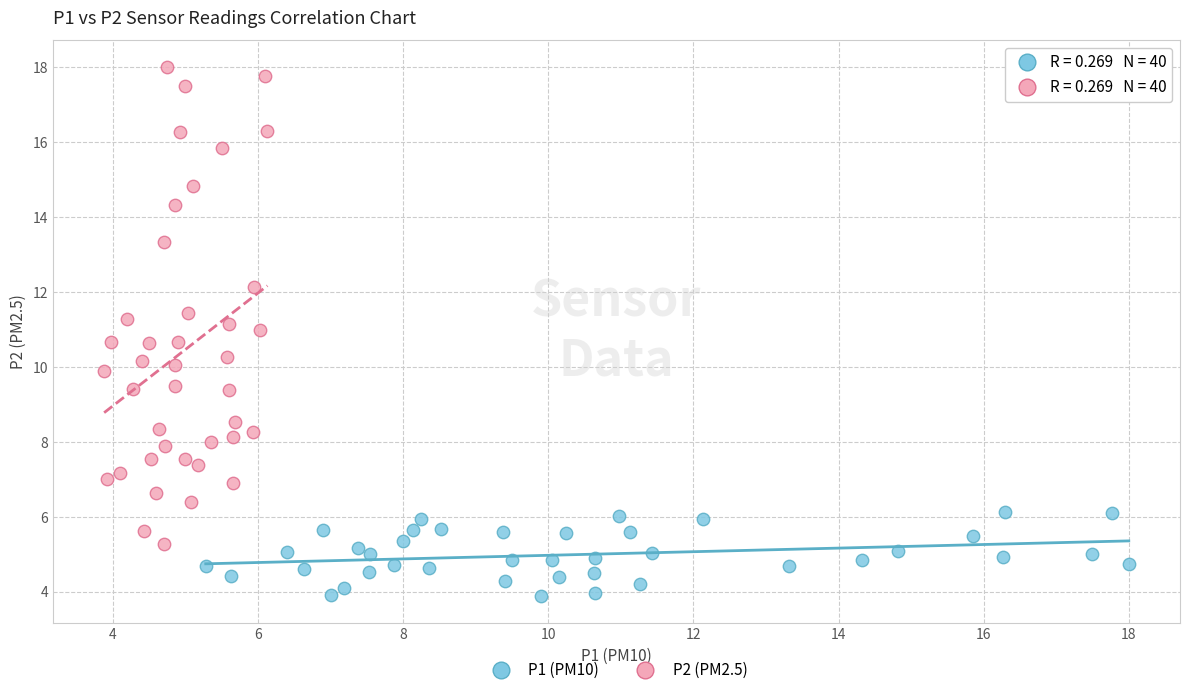

Which series has the largest Y range (max minus min)?

P2 (PM2.5)